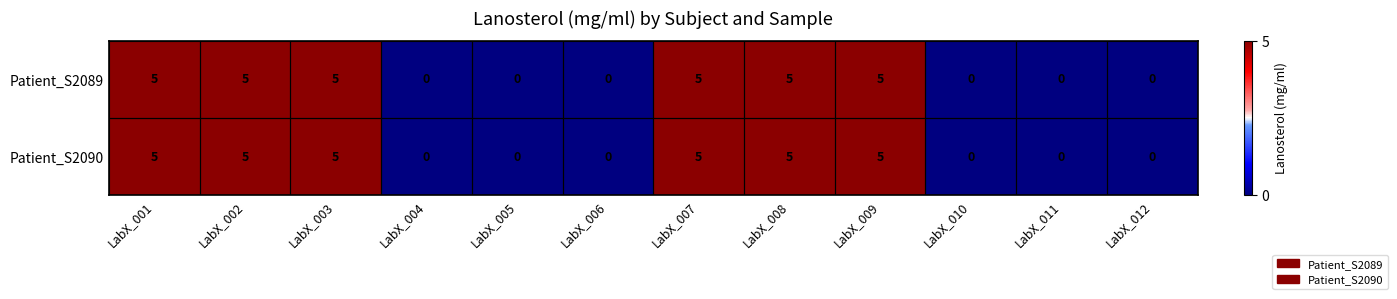

What is the approximate value of Patient_S2090 at LabX_002?

5